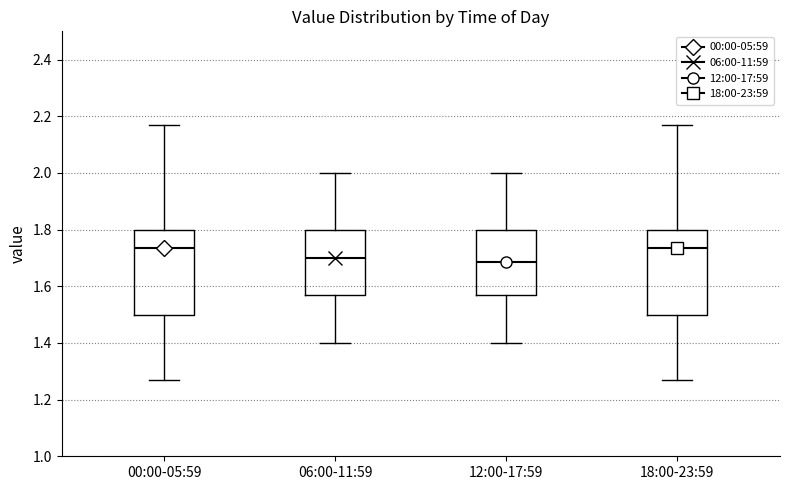

Reading left to right, read every box against the y-axis: the position of its median line, the range the box covers, and the ends of its whiskers. The values are not printed on the chart, so give them approximately, as read against the axis.

00:00-05:59: median 1.74, box 1.50 to 1.80, whiskers 1.28 to 2.18
06:00-11:59: median 1.70, box 1.58 to 1.80, whiskers 1.40 to 2.00
12:00-17:59: median 1.68, box 1.58 to 1.80, whiskers 1.40 to 2.00
18:00-23:59: median 1.74, box 1.50 to 1.80, whiskers 1.28 to 2.18